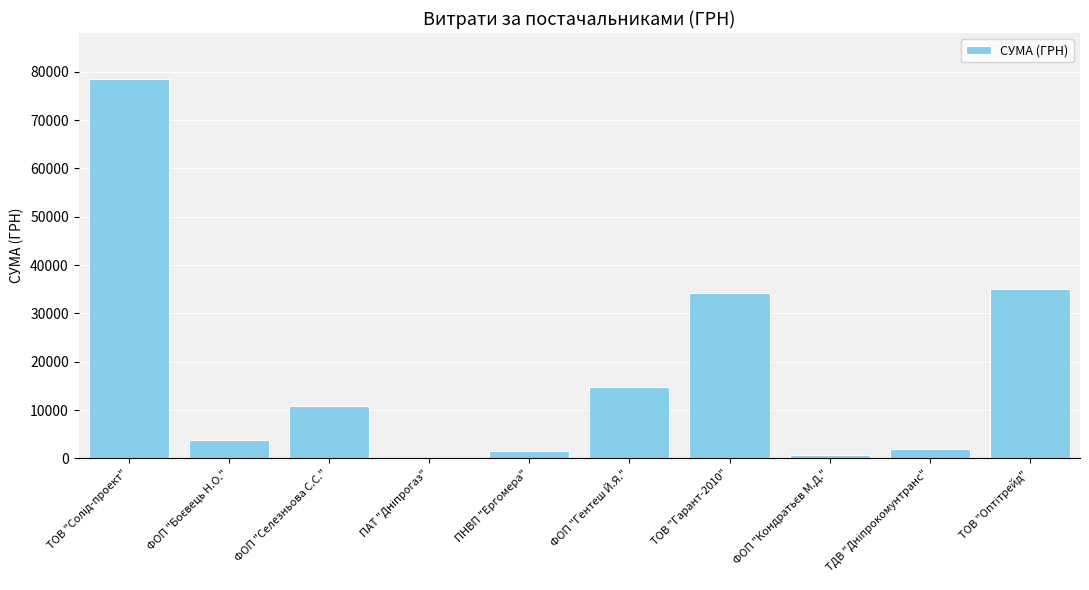

Reading right to left, transcribe all the data shown in this chart.

35033.0	2056.2	717.0	34296.0	14753.0	1596.0	85.0	10800.0	3730.0	78600.0